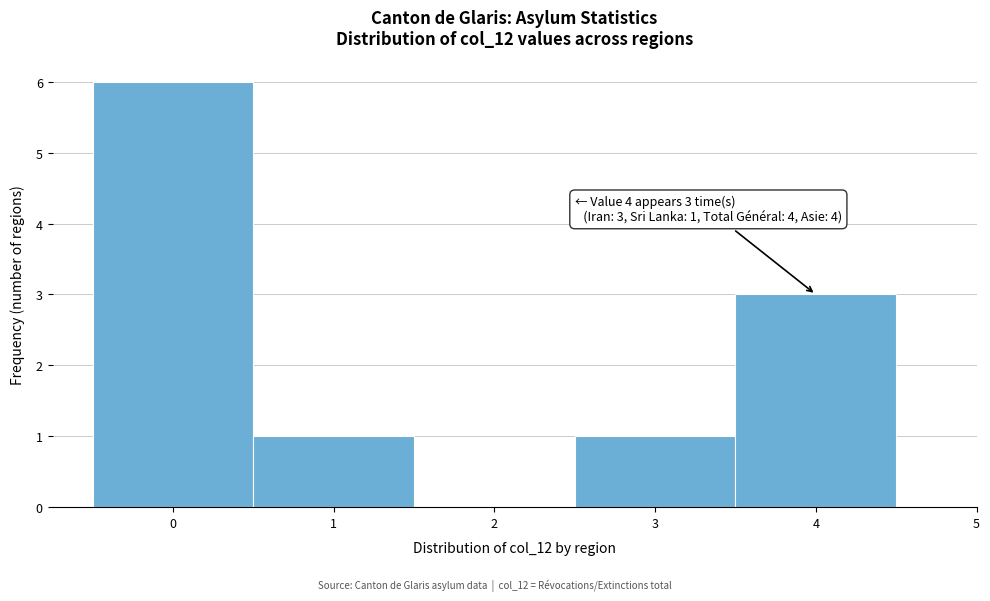

Over which range of the x-axis is the bar tallest?

-0.5 to 0.5